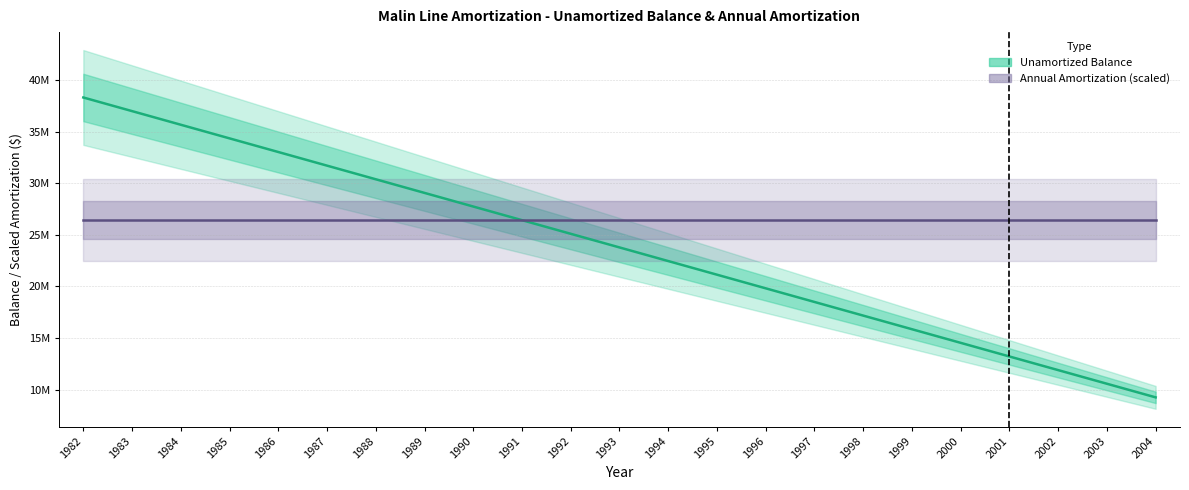

What is the value of the Unamortized Balance (Estimate) point at the 16th from the left?

18487437.0